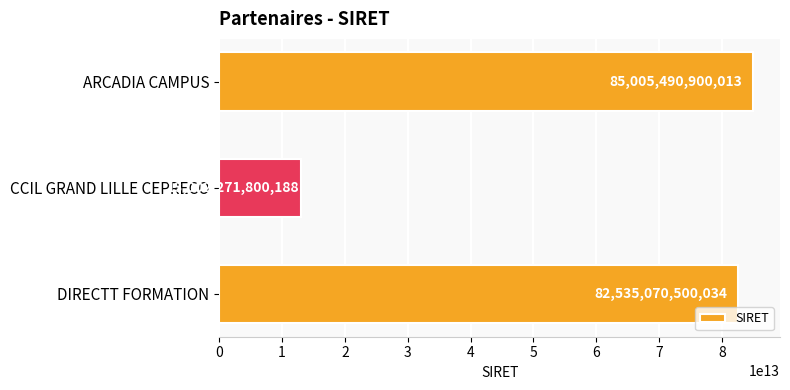

What is the difference between the values at CCIL GRAND LILLE CEPRECO and ARCADIA CAMPUS?

72003219099825